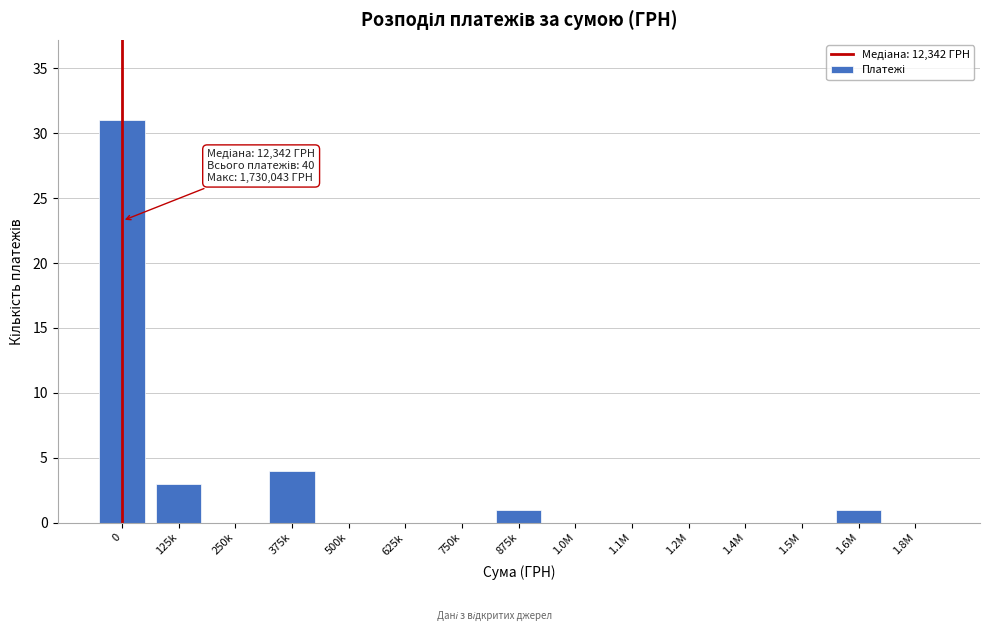

Reading right to left, what are all the values shown in this chart?

1.8M=0	1.6M=1	1.5M=0	1.4M=0	1.2M=0	1.1M=0	1.0M=0	875k=1	750k=0	625k=0	500k=0	375k=4	250k=0	125k=3	0=31